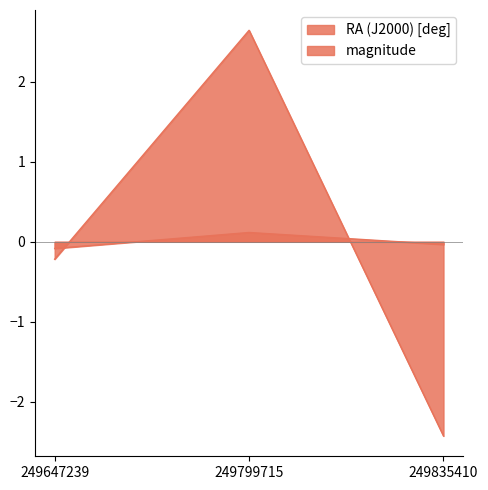

How many values in the RA (J2000) [deg] series are below 0?

2